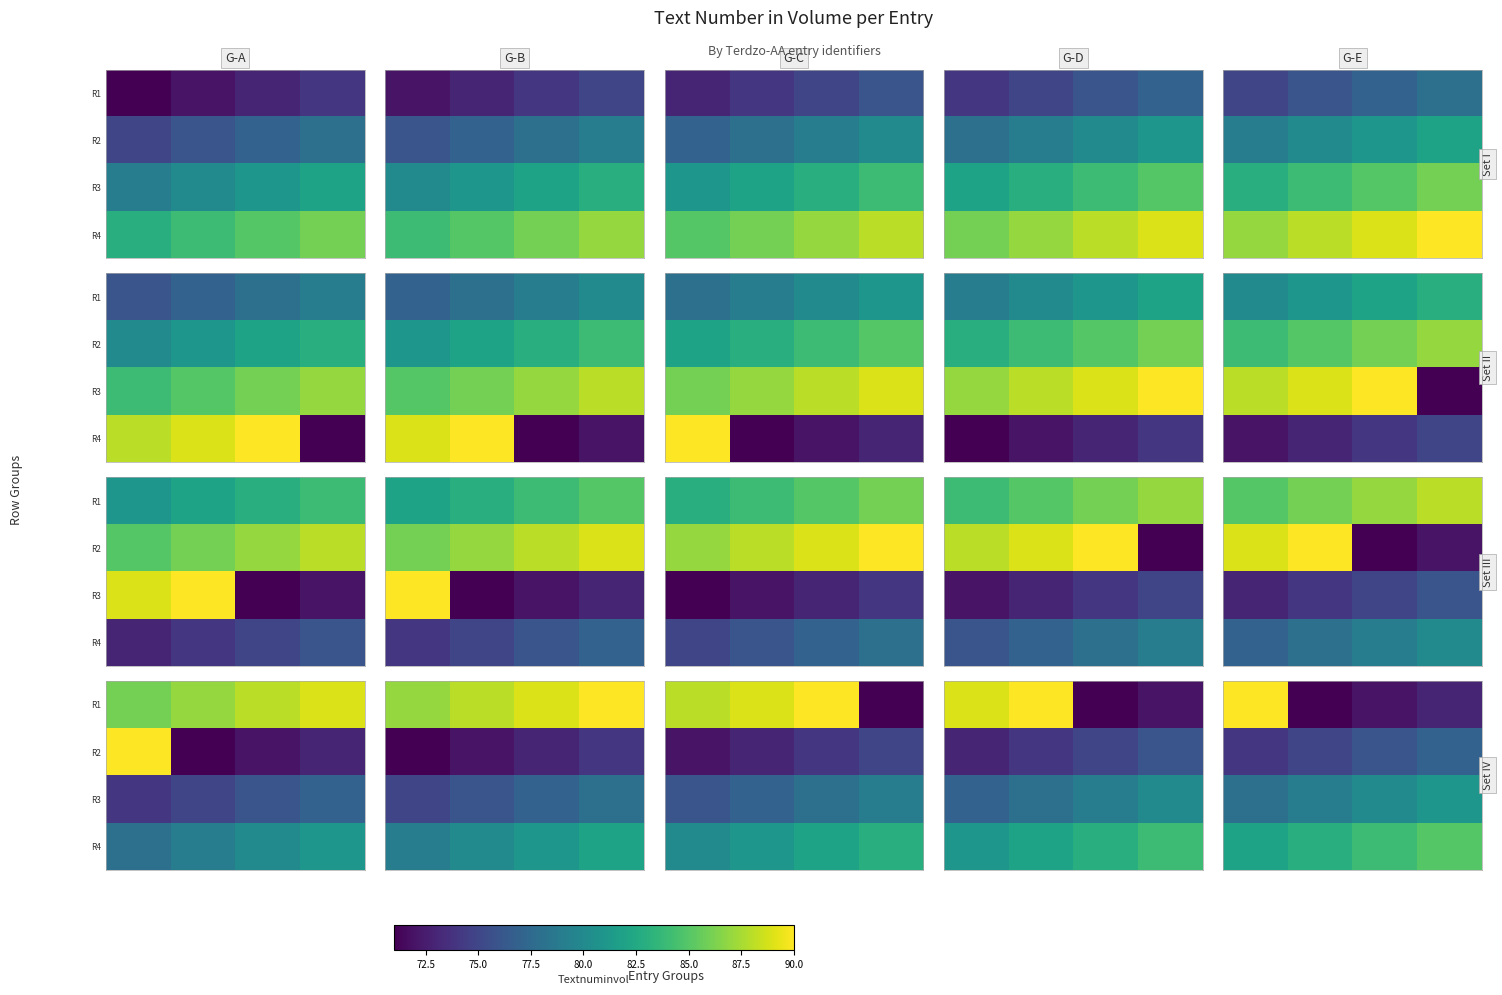

Count the R3 values in the range 79 to 81.

3